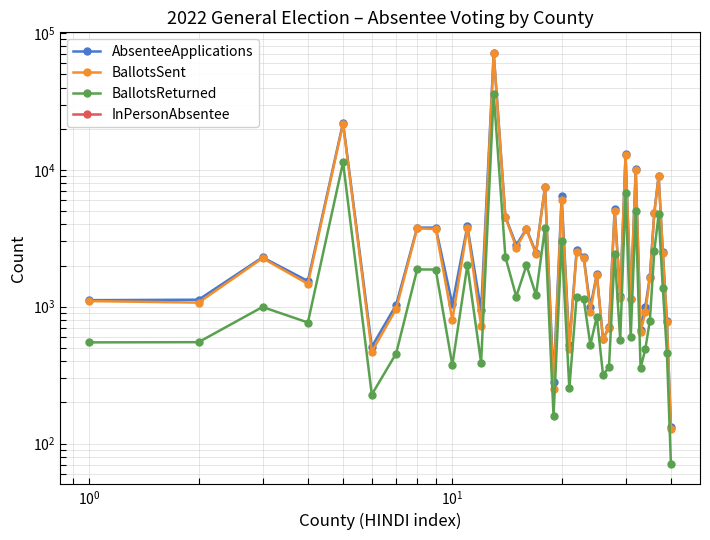

True or false: AbsenteeApplications and BallotsSent cross at least once.

False